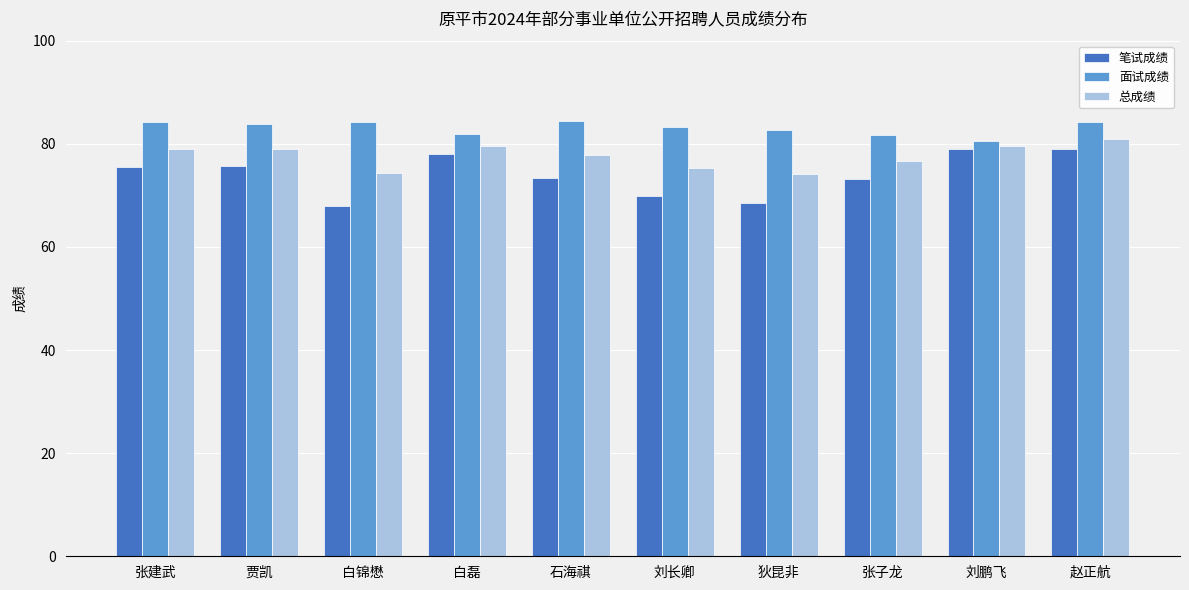

What is the smallest value displayed?

67.9